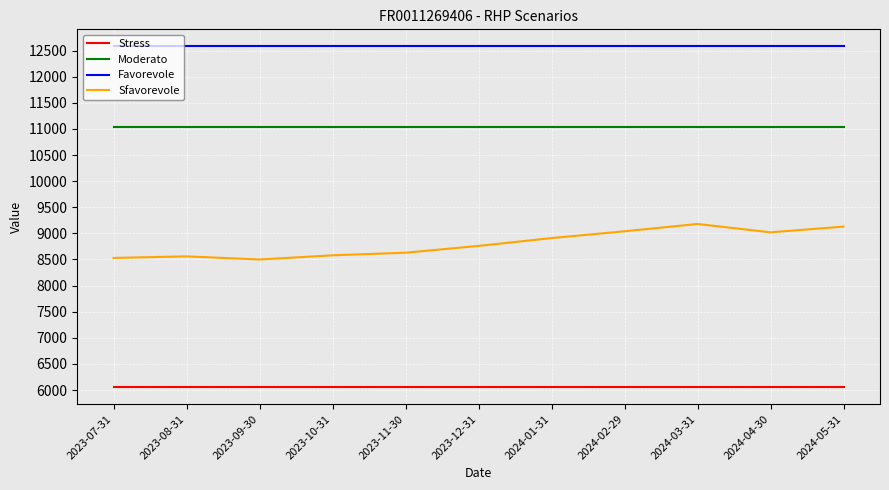

Is the value of Stress at 2024-03-31 greater than the value of Moderato at 2023-10-31?

No